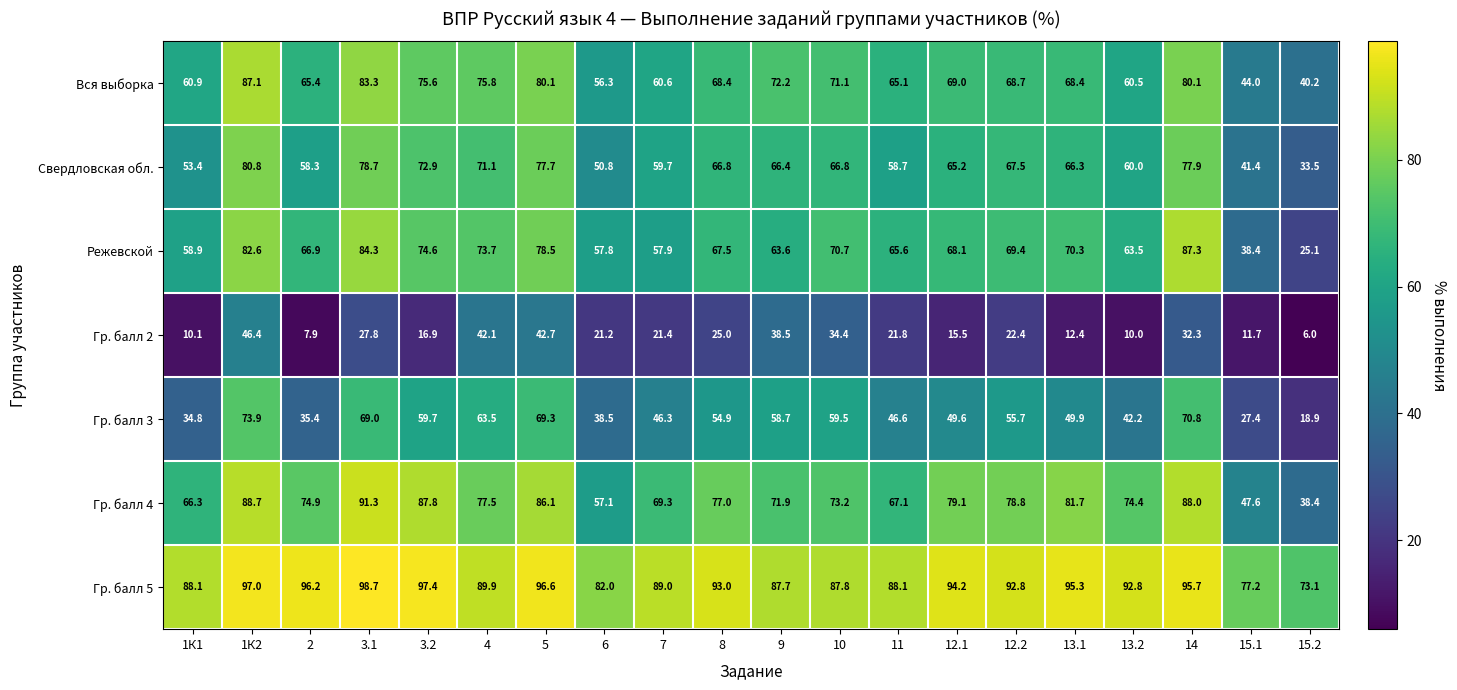

What is the minimum value shown in the chart?

6.0